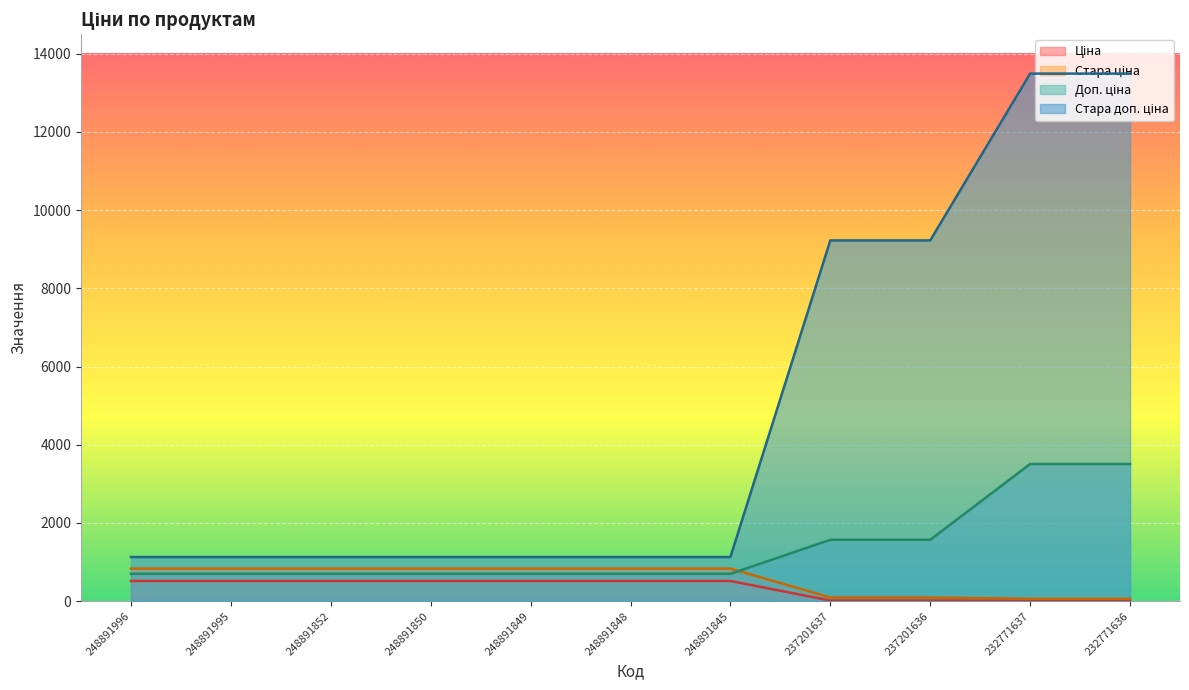

At which label is Стара доп. ціна closest to 7310?

237201637